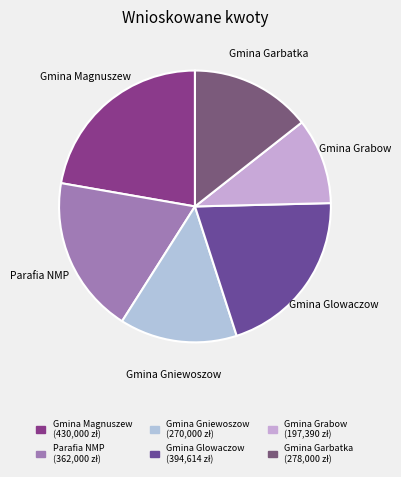

Which slice is the smallest?

Gmina Grabow